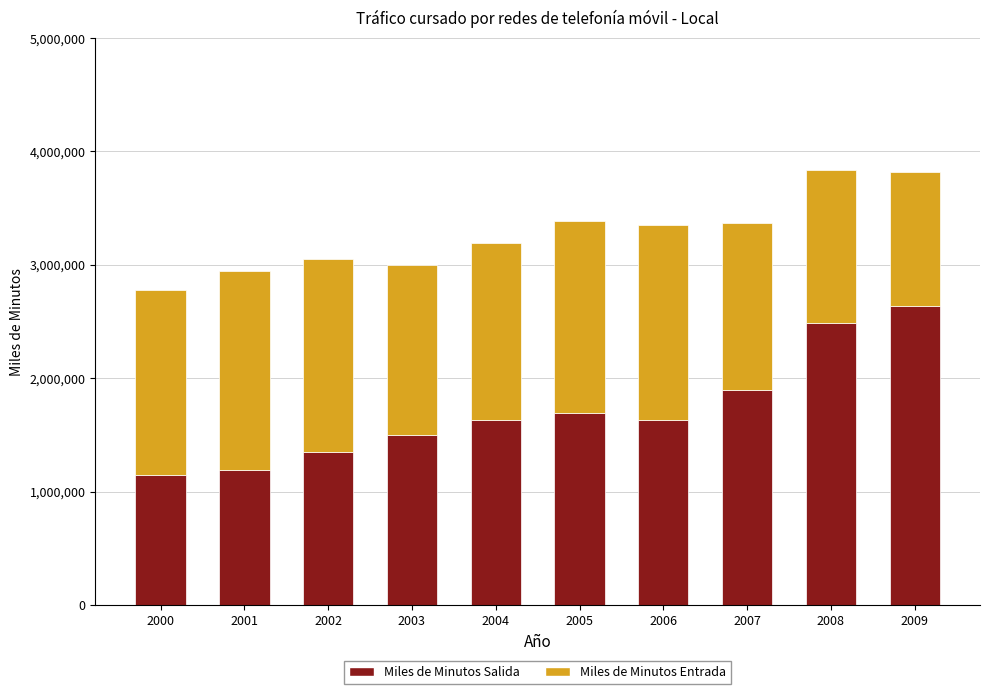

What are all the series names shown in the legend?

Miles de Minutos Salida, Miles de Minutos Entrada